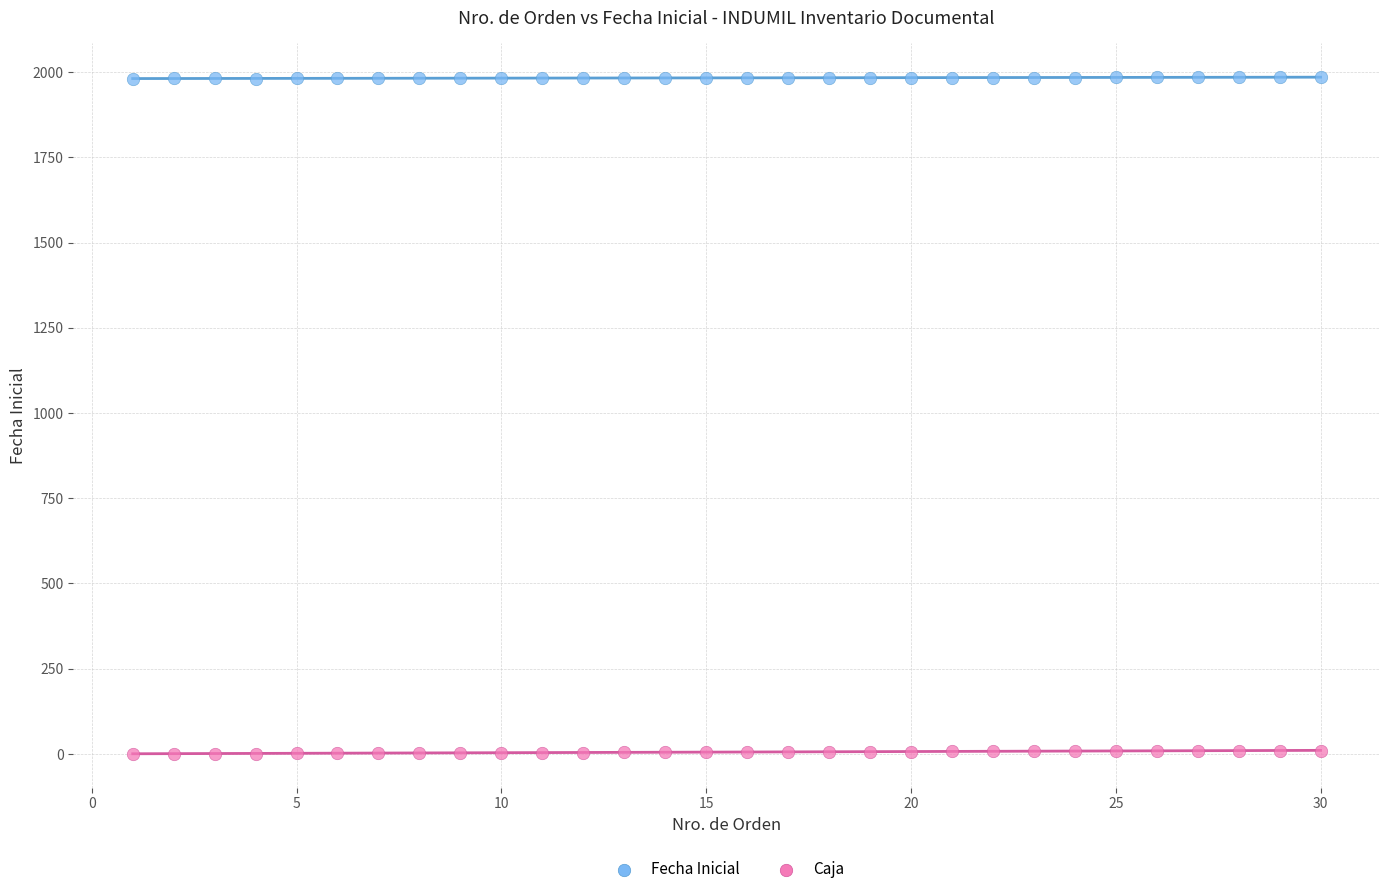

Which series contains the lowest Y value?

Caja